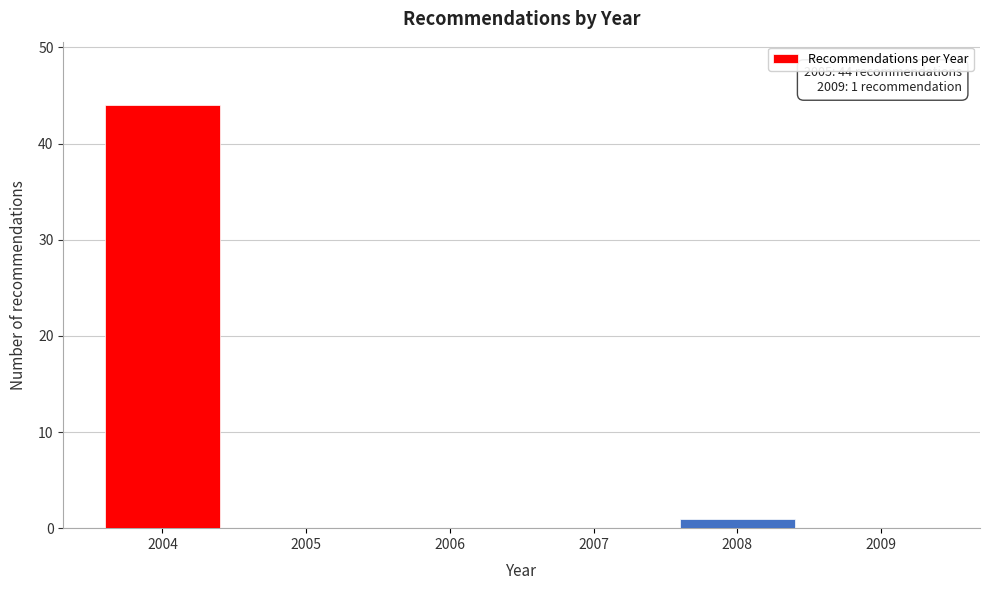

Reading left to right, transcribe all the data shown in this chart.

2004=44	2005=0	2006=0	2007=0	2008=1	2009=0